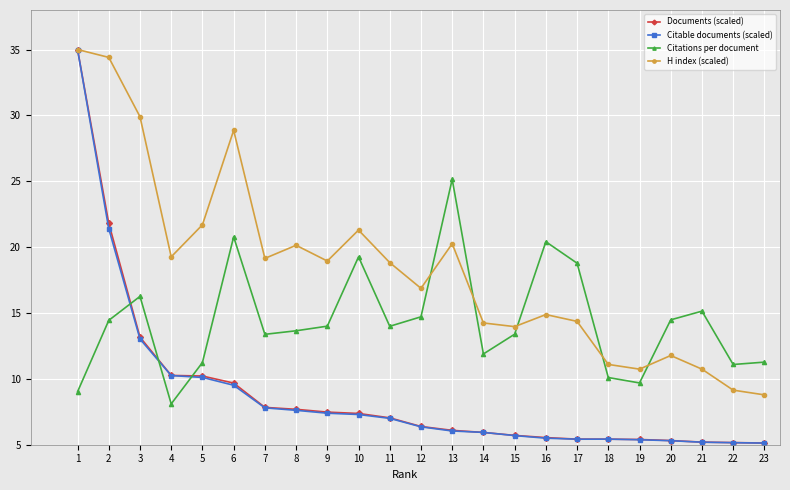

What is the sum of the Documents (scaled) values at 12 and 13?

12.5